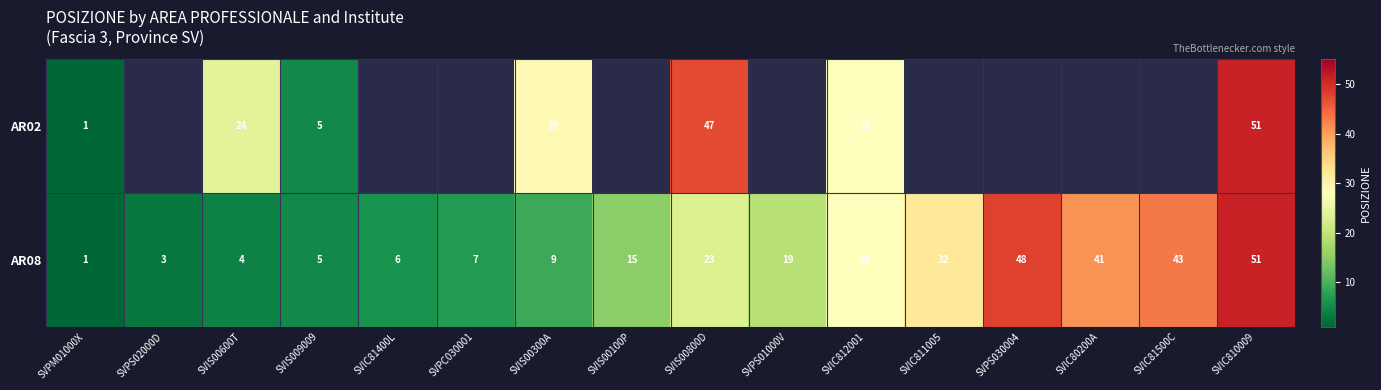

At which category is the sum across all series the highest?

SVIC810009